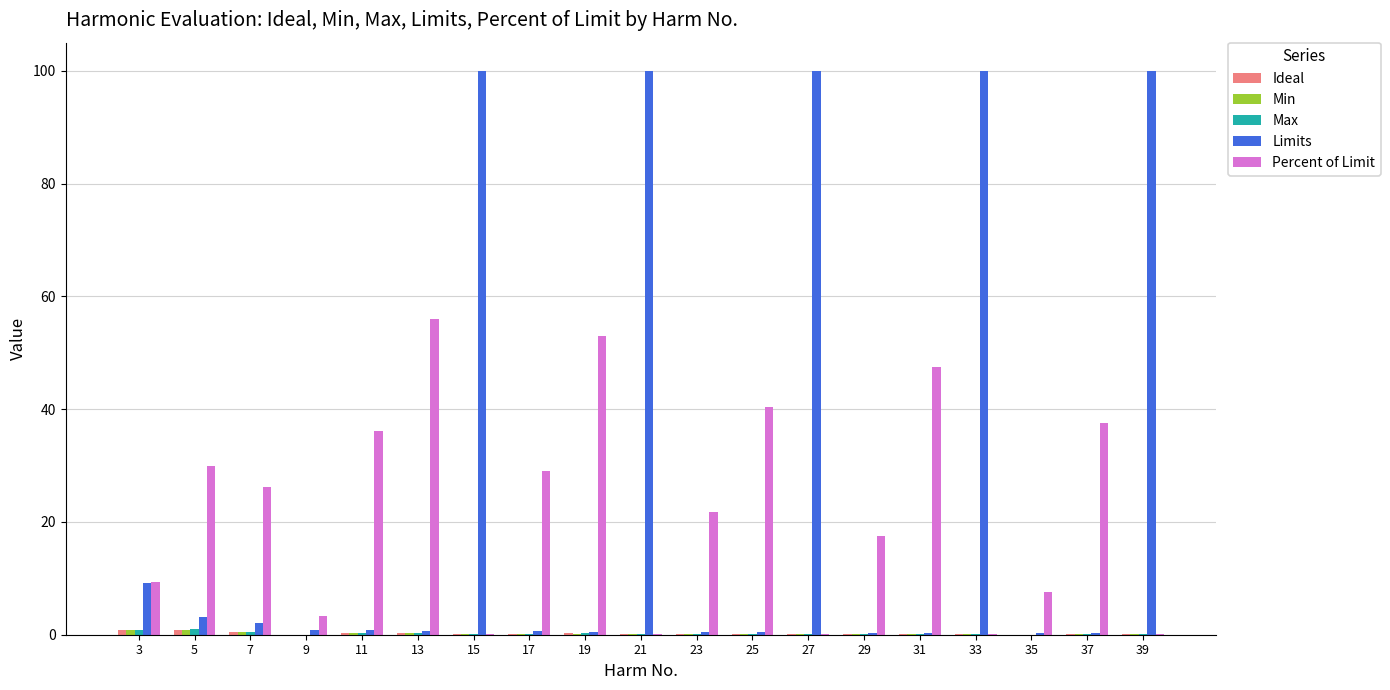

Which series has the largest total across all categories?

Limits